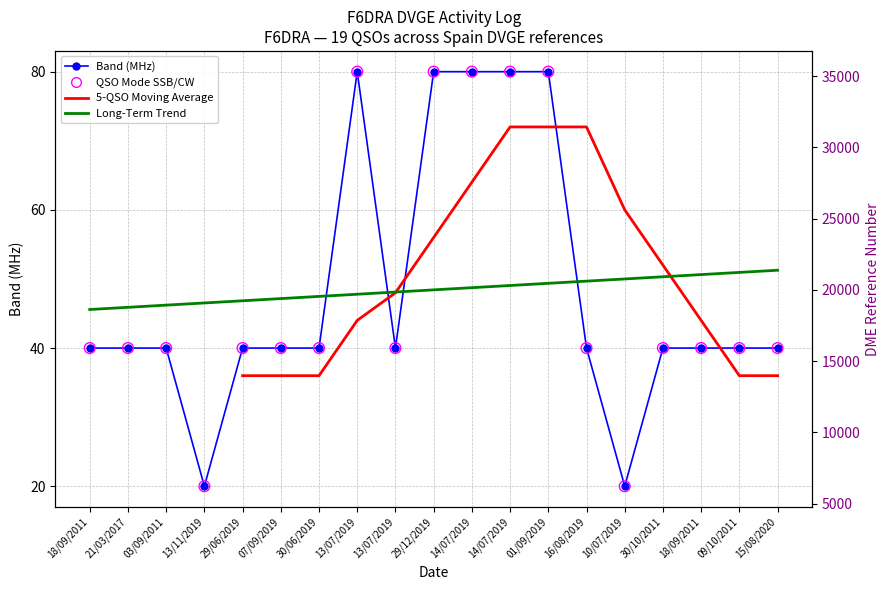

At how many categories does at least one series exceed 3869?

19